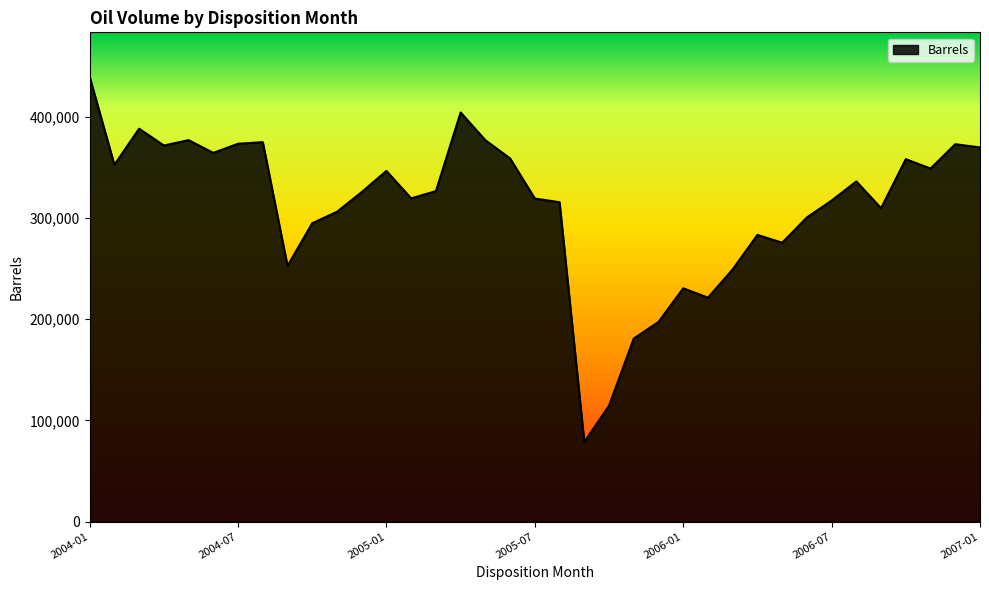

What is the maximum value shown in the chart?

439529.0